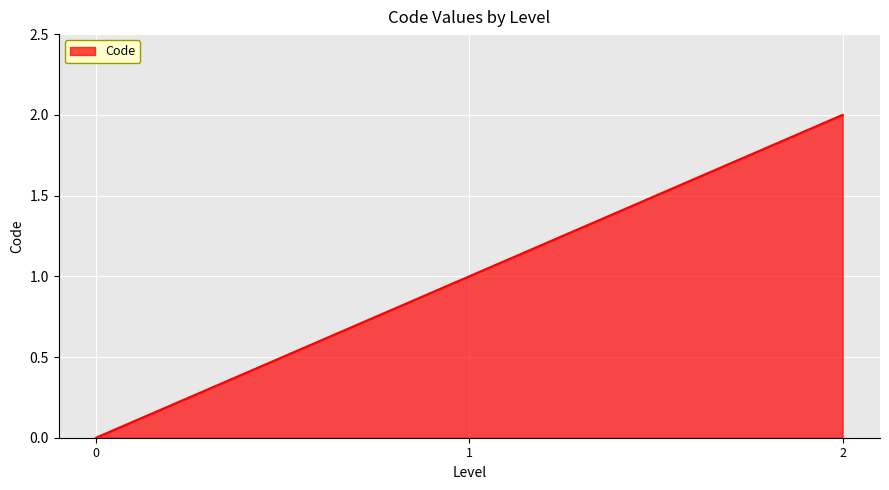

How many values are between 0 and 2?

3